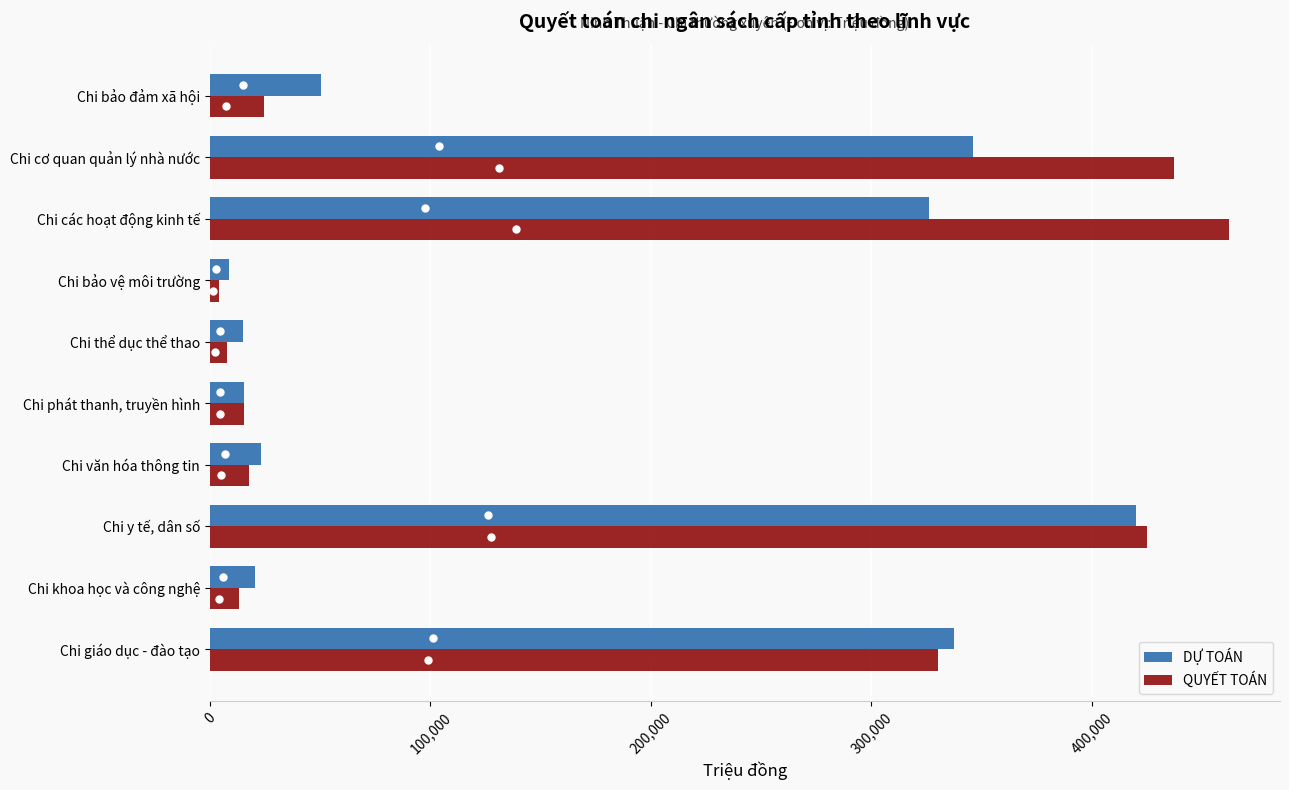

What is the approximate value of QUYẾT TOÁN at Chi phát thanh, truyền hình?

15643.5